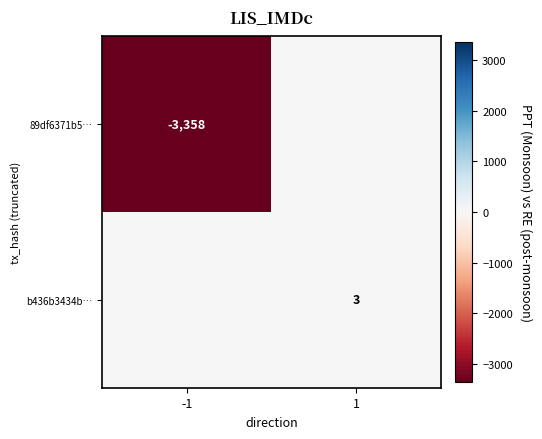

Is the value of b436b3434b… at 1 greater than the value of 89df6371b5… at -1?

Yes